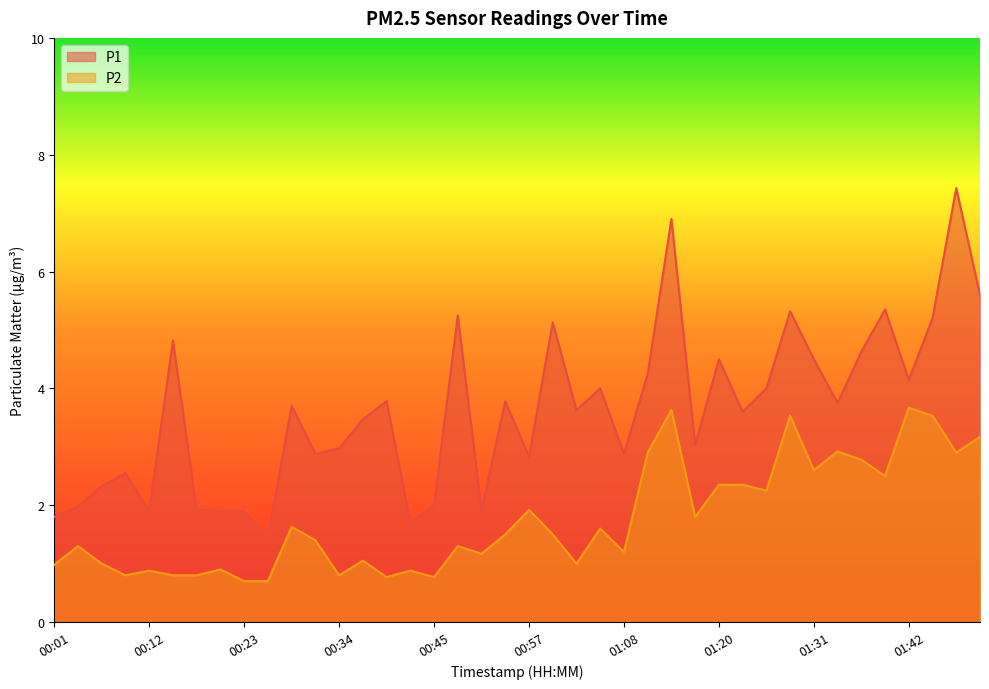

The P2 series shows 2.9 at 01:11. True or false?

True